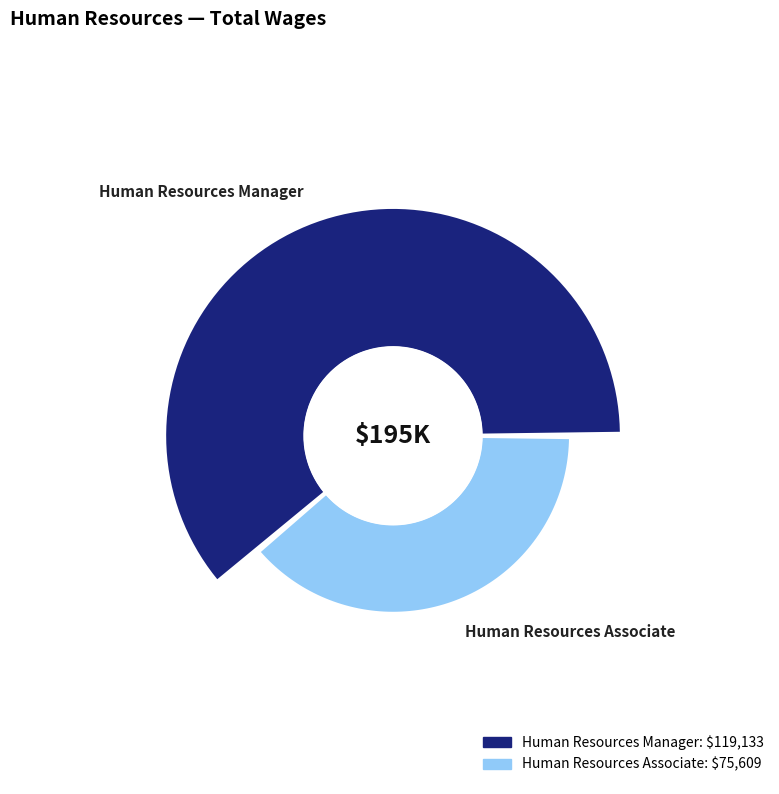

True or false: Human Resources Manager accounts for 61% of the total.

True